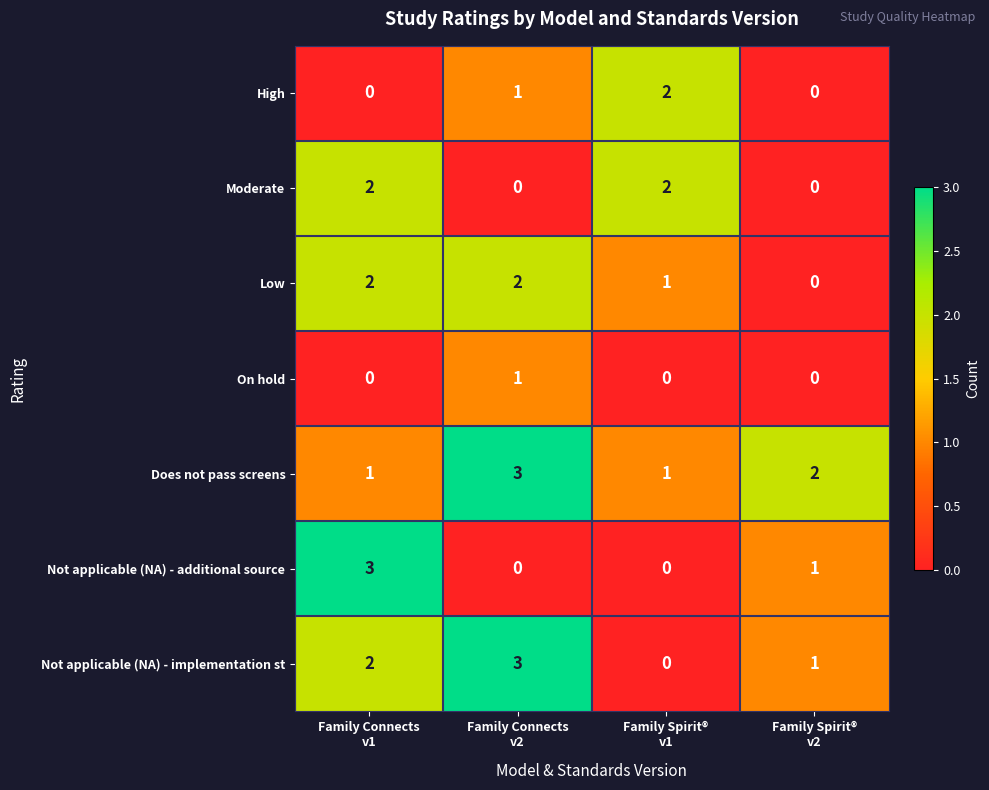

What is the greatest value displayed?

3